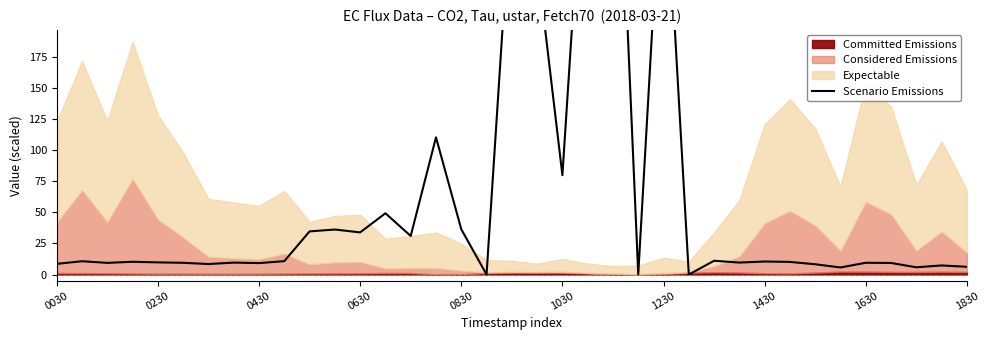

True or false: the data shows 639.6 at 22.

False